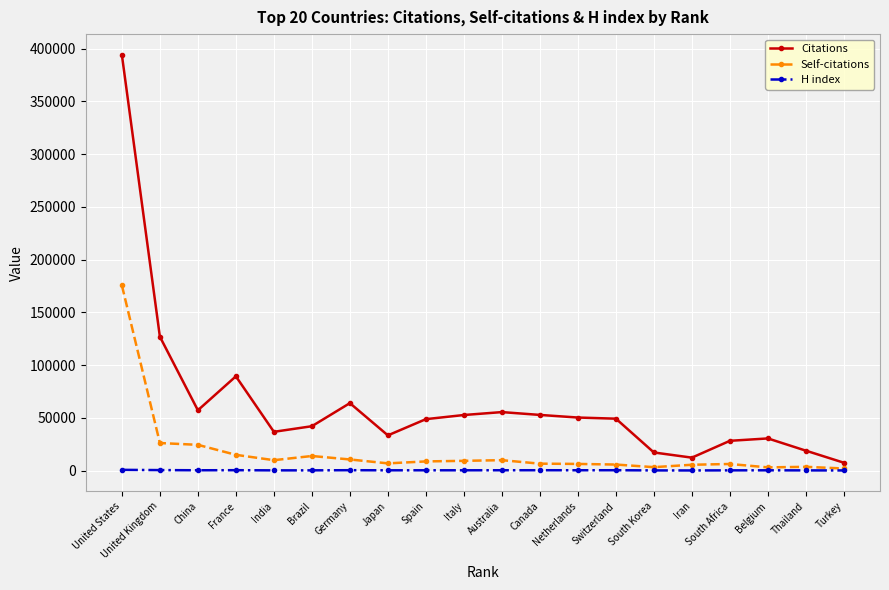

True or false: Citations and H index cross at least once.

False